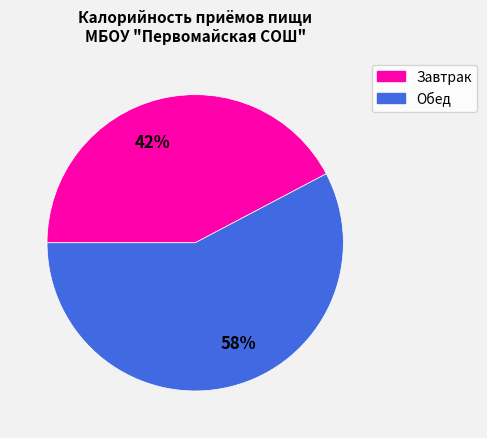

What is the largest slice in the pie chart?

Обед